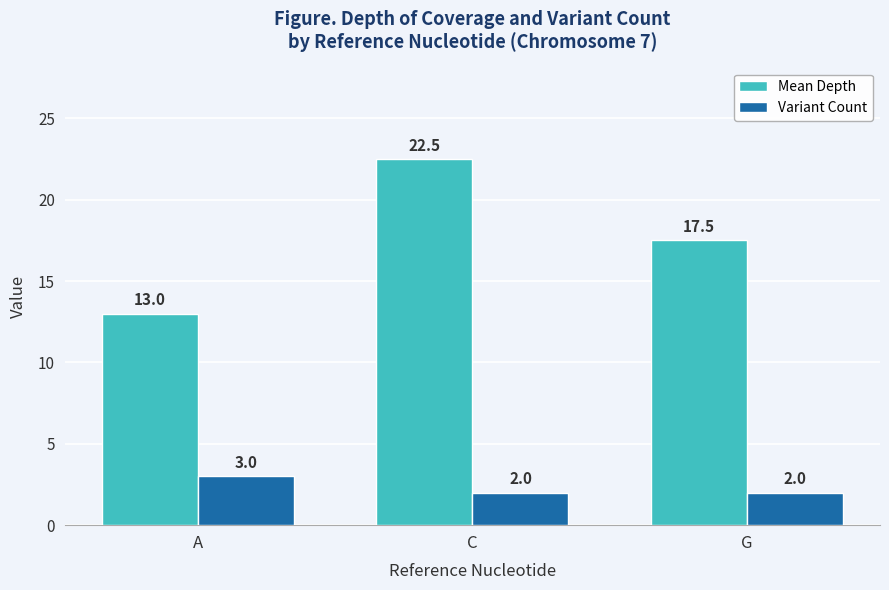

The value of Variant Count at G is 2.0. True or false?

True